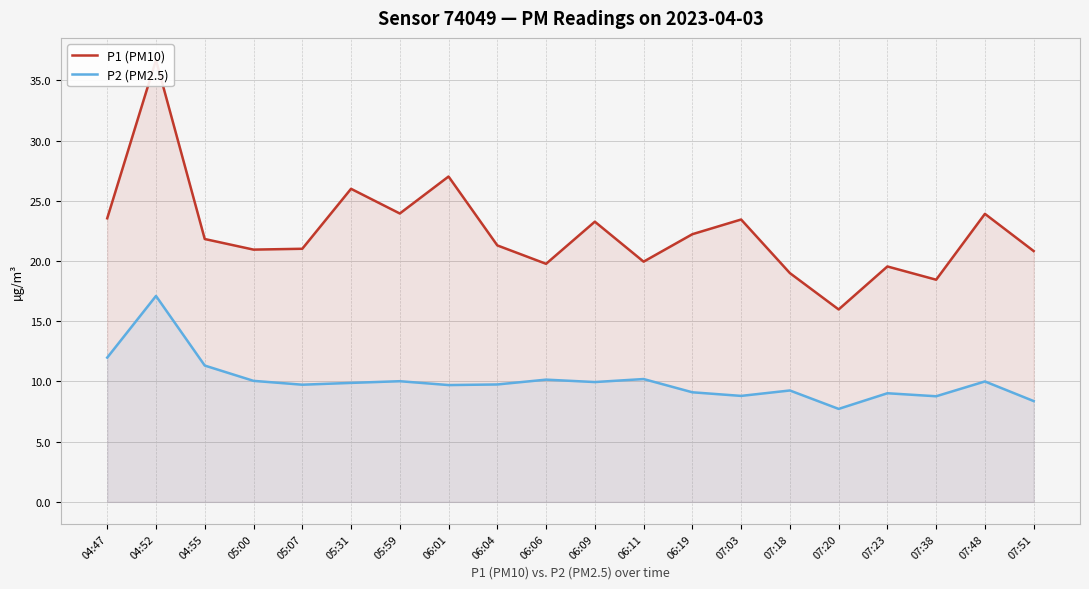

Reading left to right, list all the values displayed in this chart.

P1 (PM10): 23.6	36.7	21.8	20.9	21.0	26.0	23.9	27.0	21.3	19.8	23.3	19.9	22.2	23.4	19.0	16.0	19.6	18.4	23.9	20.8
P2 (PM2.5): 12.0	17.1	11.3	10.1	9.7	9.9	10.0	9.7	9.8	10.2	9.9	10.2	9.1	8.8	9.2	7.7	9.0	8.8	10.0	8.4